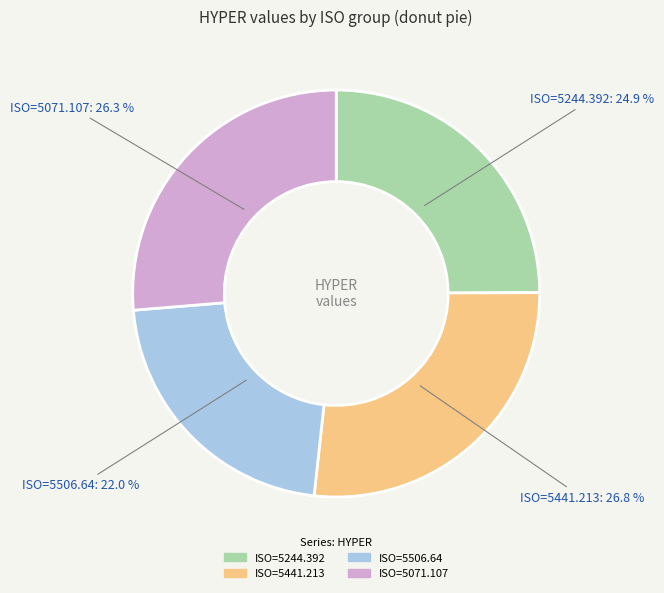

How many slices are in this pie chart?

4